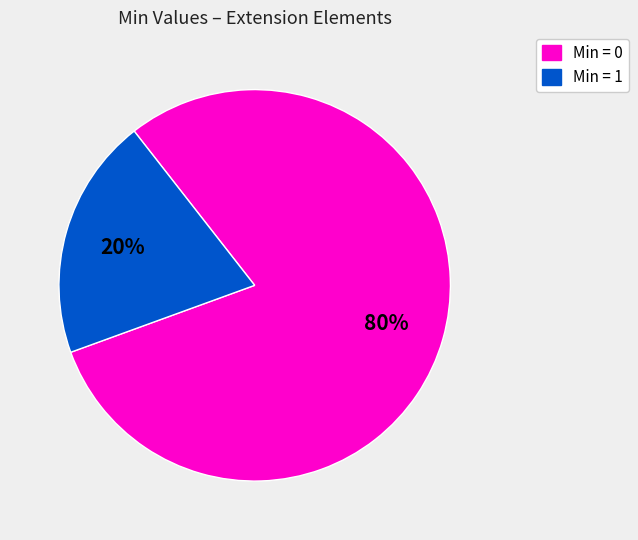

Approximately how many times larger is the value at Min = 0 compared to Min = 1?

4.0